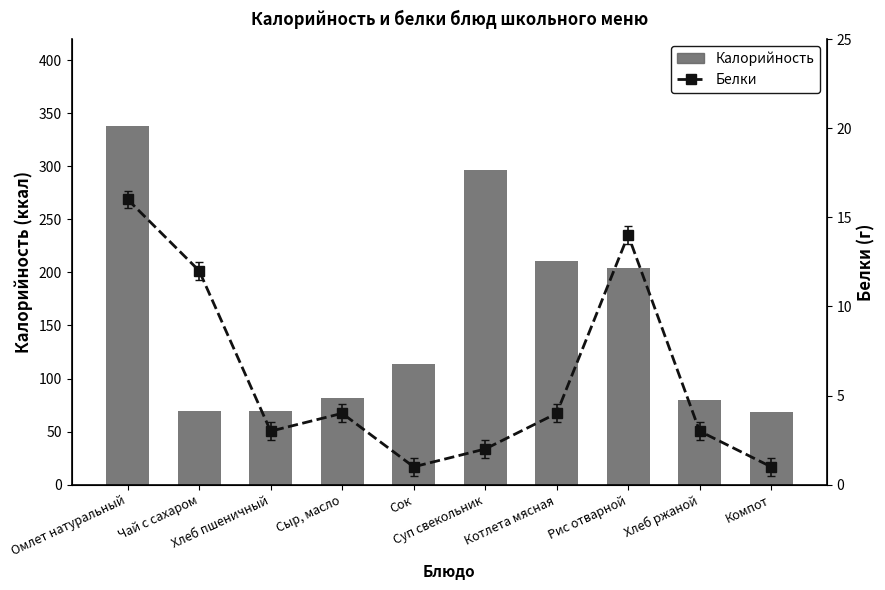

Reading left to right, list all the values displayed in this chart.

Калорийность: 338	69	69	82	114	297	211	204	80	68
Белки: 16	12	3	4	1	2	4	14	3	1